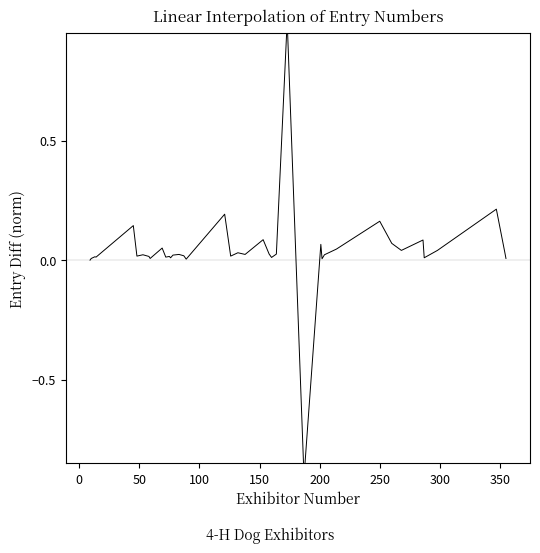

How many categories are shown in the chart?

40